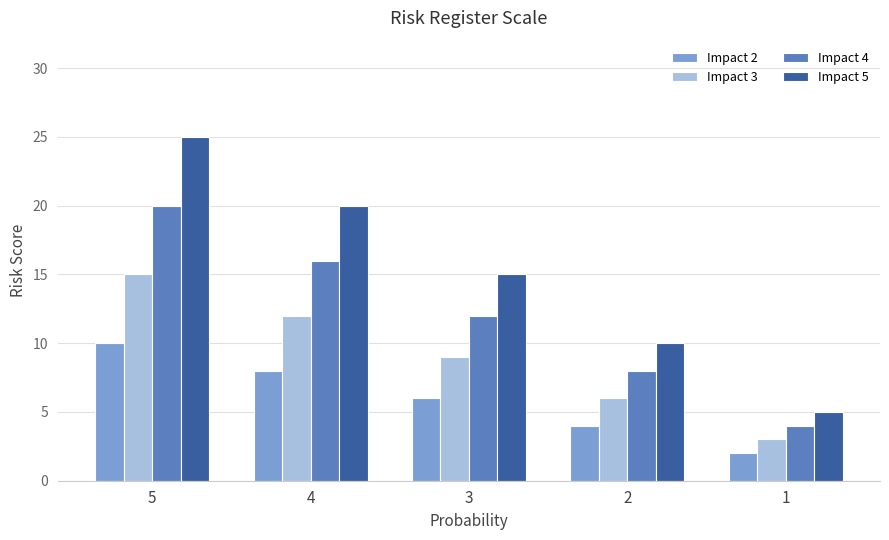

What is the difference between the maximum and second lowest values in the Impact 4 series?

12